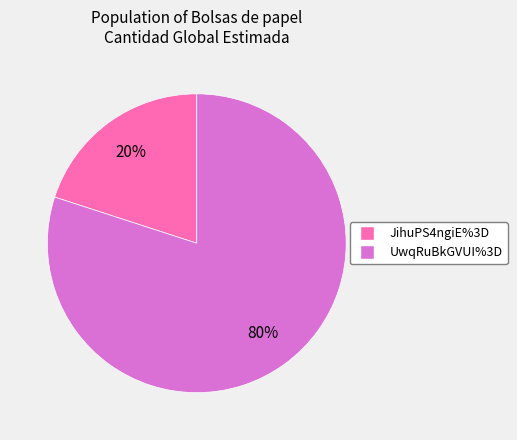

What is the largest slice in the pie chart?

UwqRuBkGVUI%3D